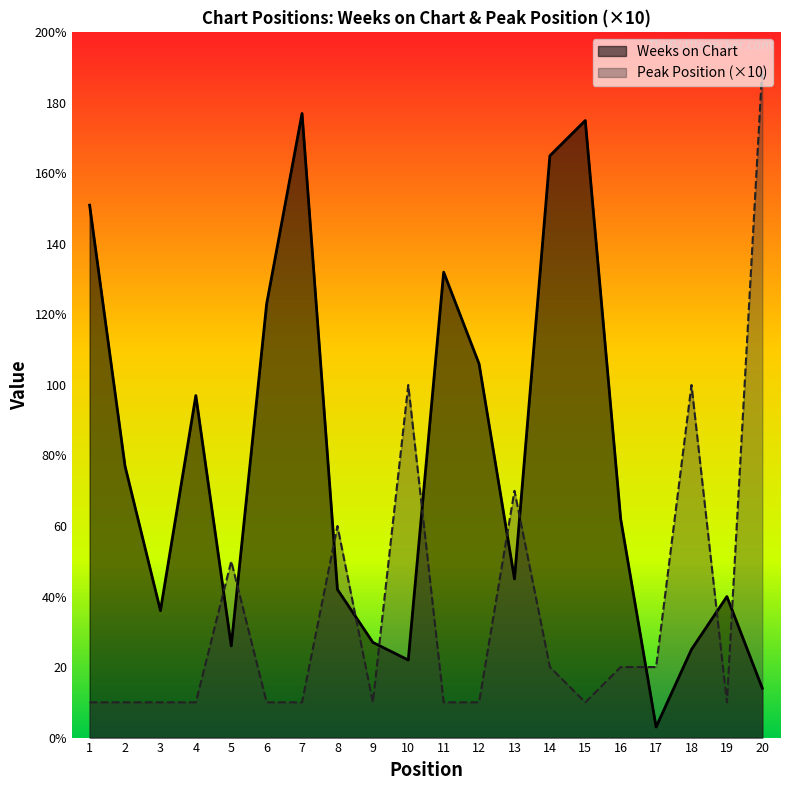

Which series has the widest spread of values?

Peak Position (×10)